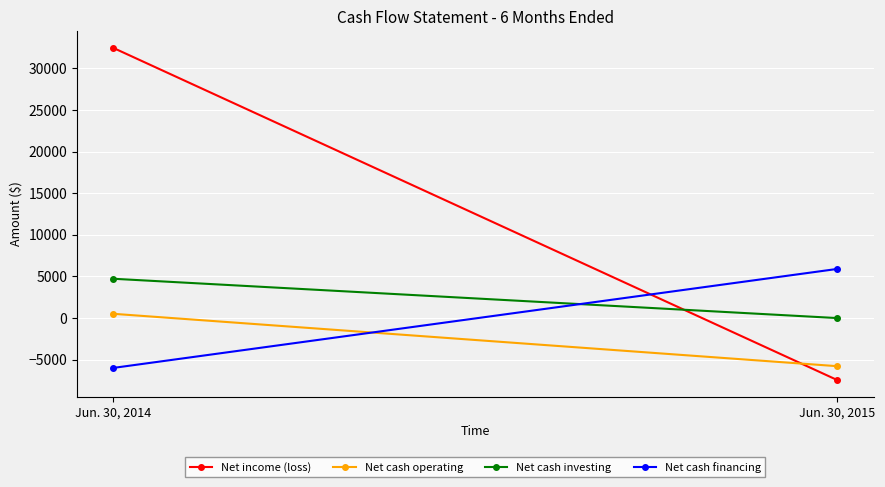

What is the value of the Net income (loss) point at the 2nd from the left?

-7465